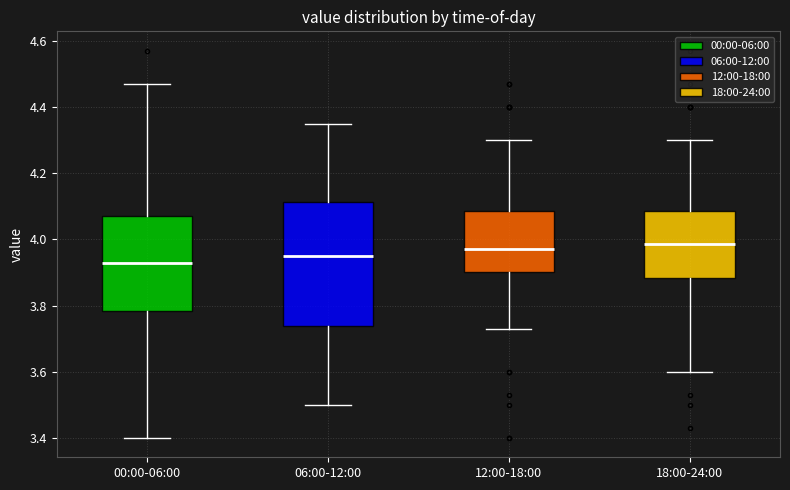

Where does the lower whisker of the box for 18:00-24:00 end on the y-axis? The values are not printed on the chart, so give them approximately, as read against the axis.

3.60